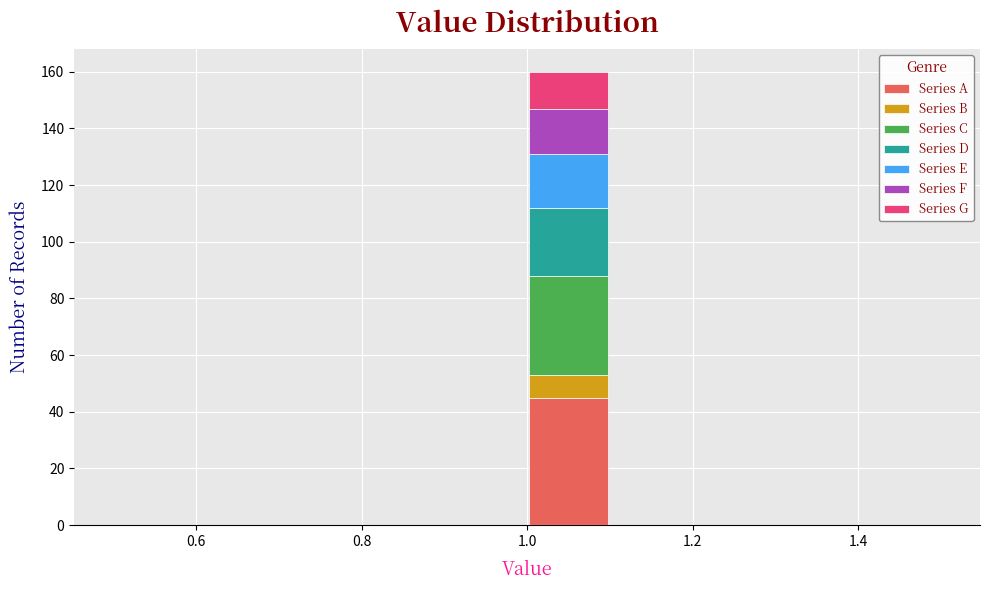

Reading left to right, list every stacked bar in this chart as the range it spans on the x-axis followed by its total height. The values are not printed on the chart, so give them approximately, as read against the axis.

0.5 to 0.6: 0
0.6 to 0.7: 0
0.7 to 0.8: 0
0.8 to 0.9: 0
0.9 to 1.0: 0
1.0 to 1.1: 160
1.1 to 1.2: 0
1.2 to 1.3: 0
1.3 to 1.4: 0
1.4 to 1.5: 0